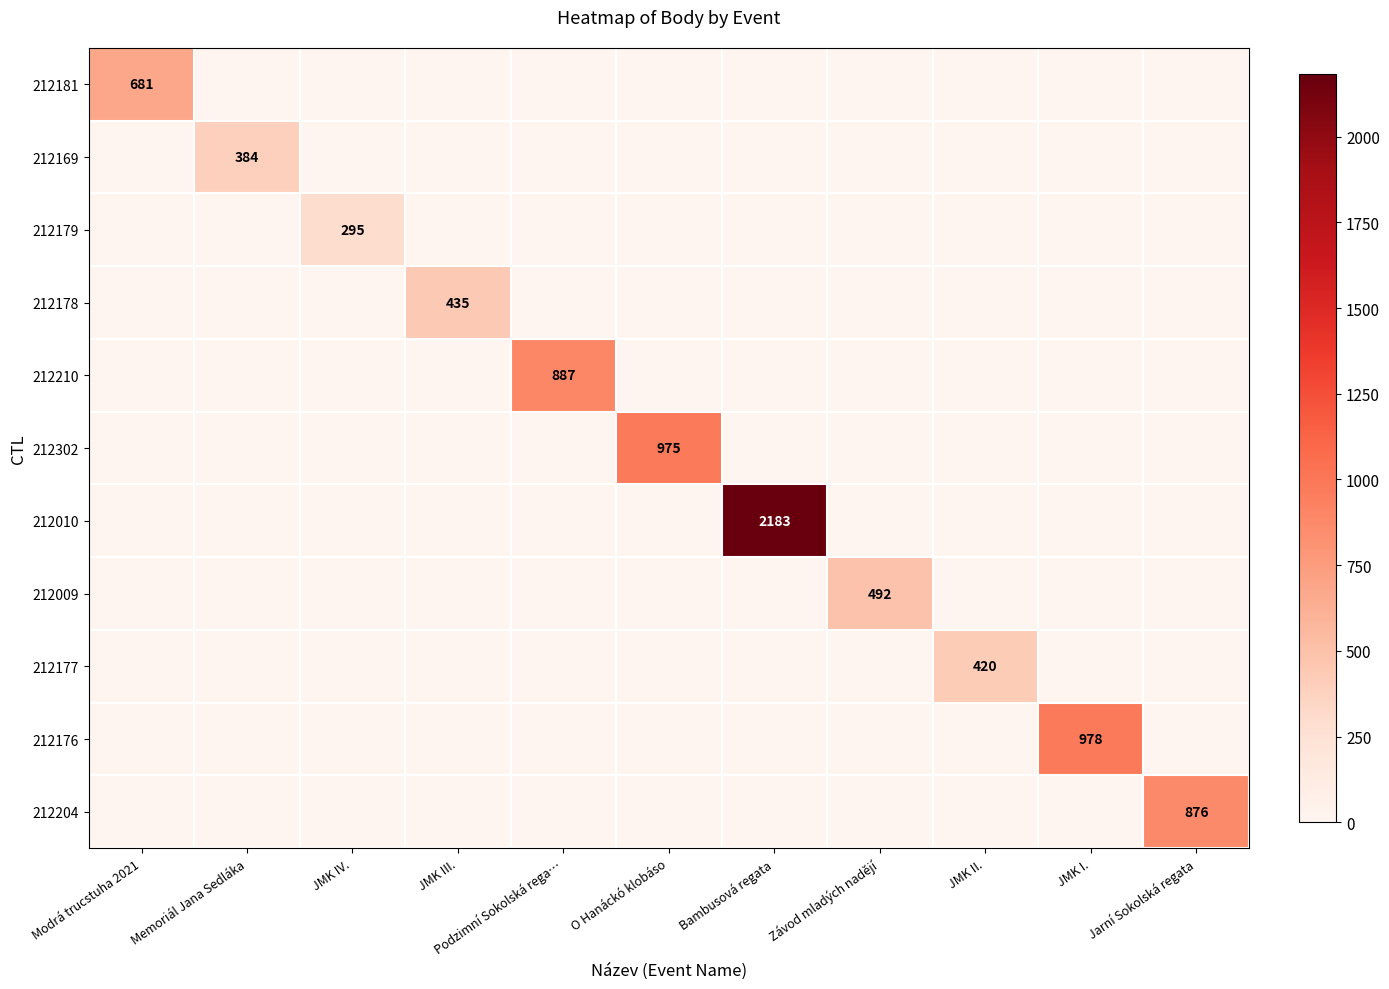

The 212010 series shows 2183 at Bambusová regata. True or false?

True